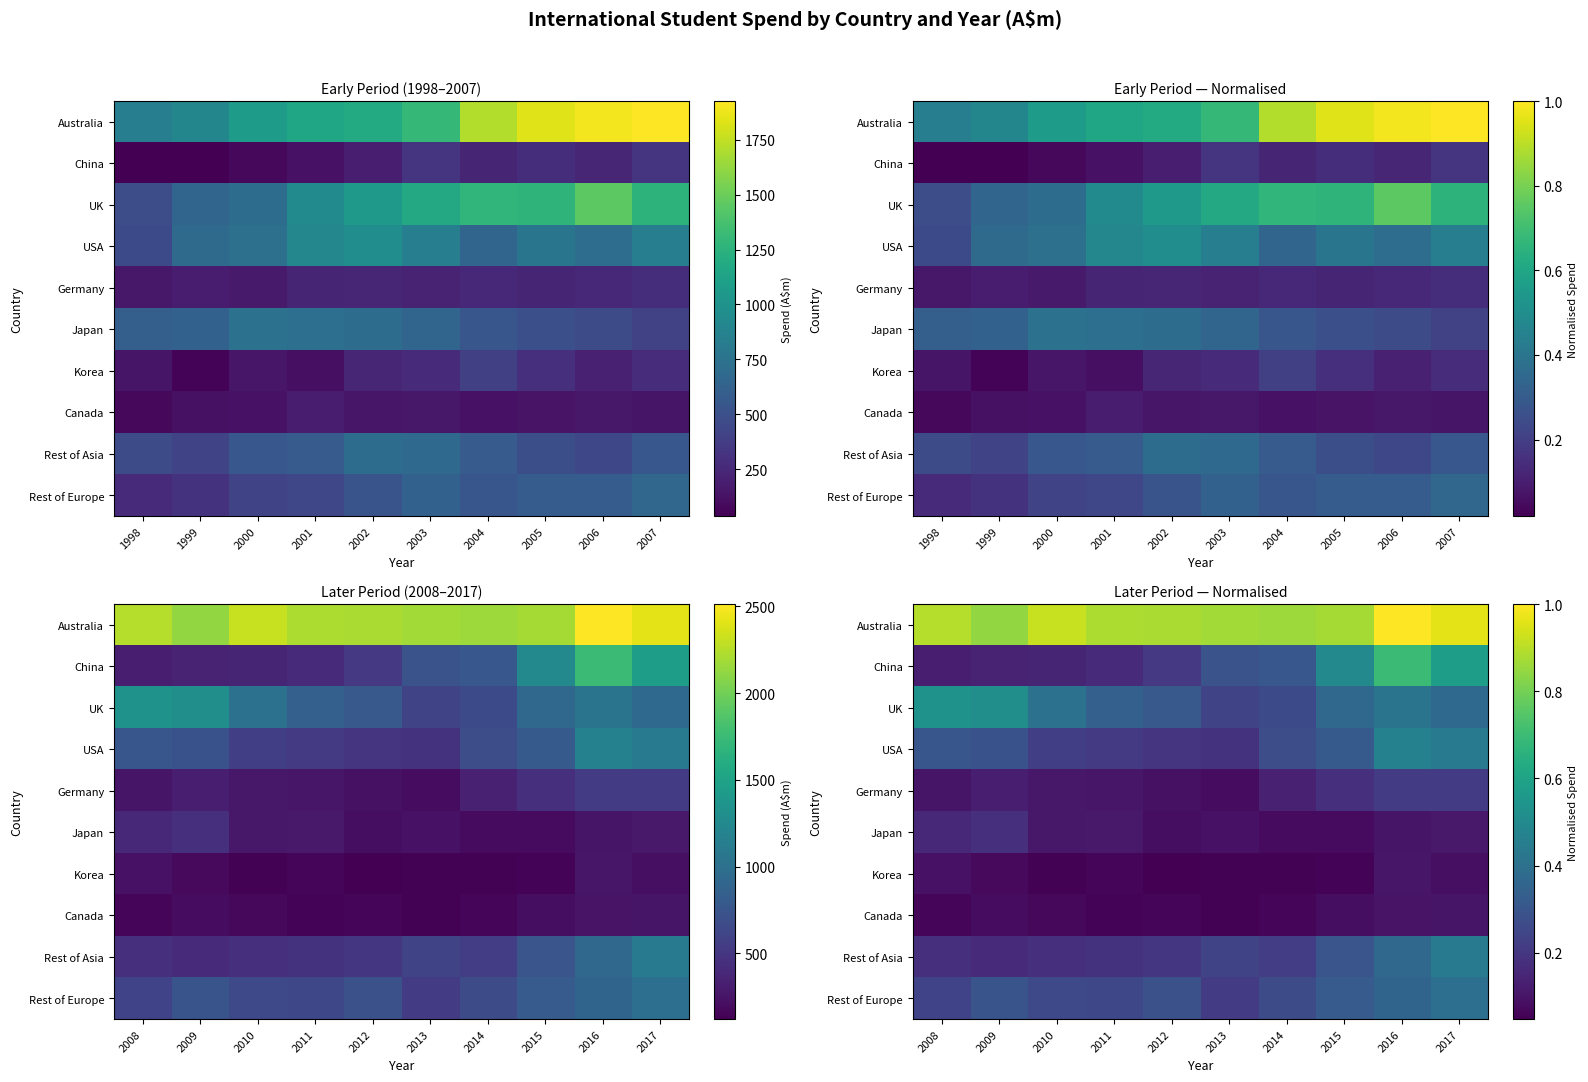

At how many categories does at least one series exceed 0?

10